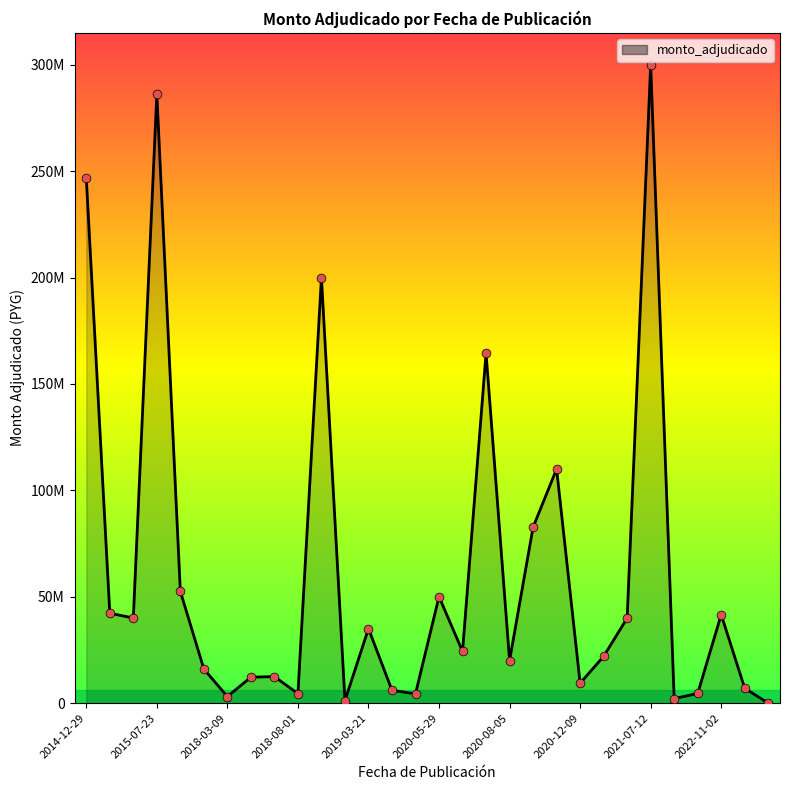

Does the chart have visible grid lines?

No